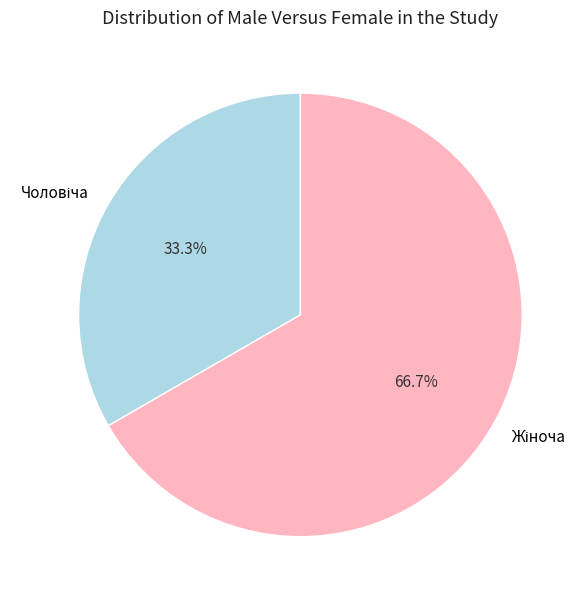

Is there a majority slice in this chart?

Yes